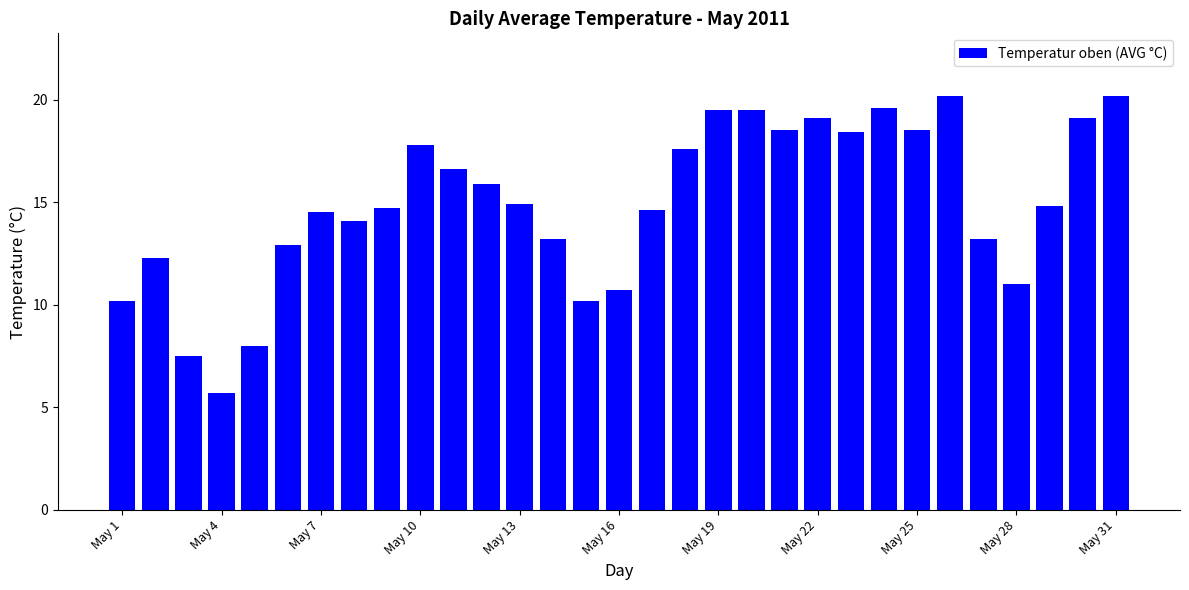

What is the value of the 7th bar from the left?

14.5